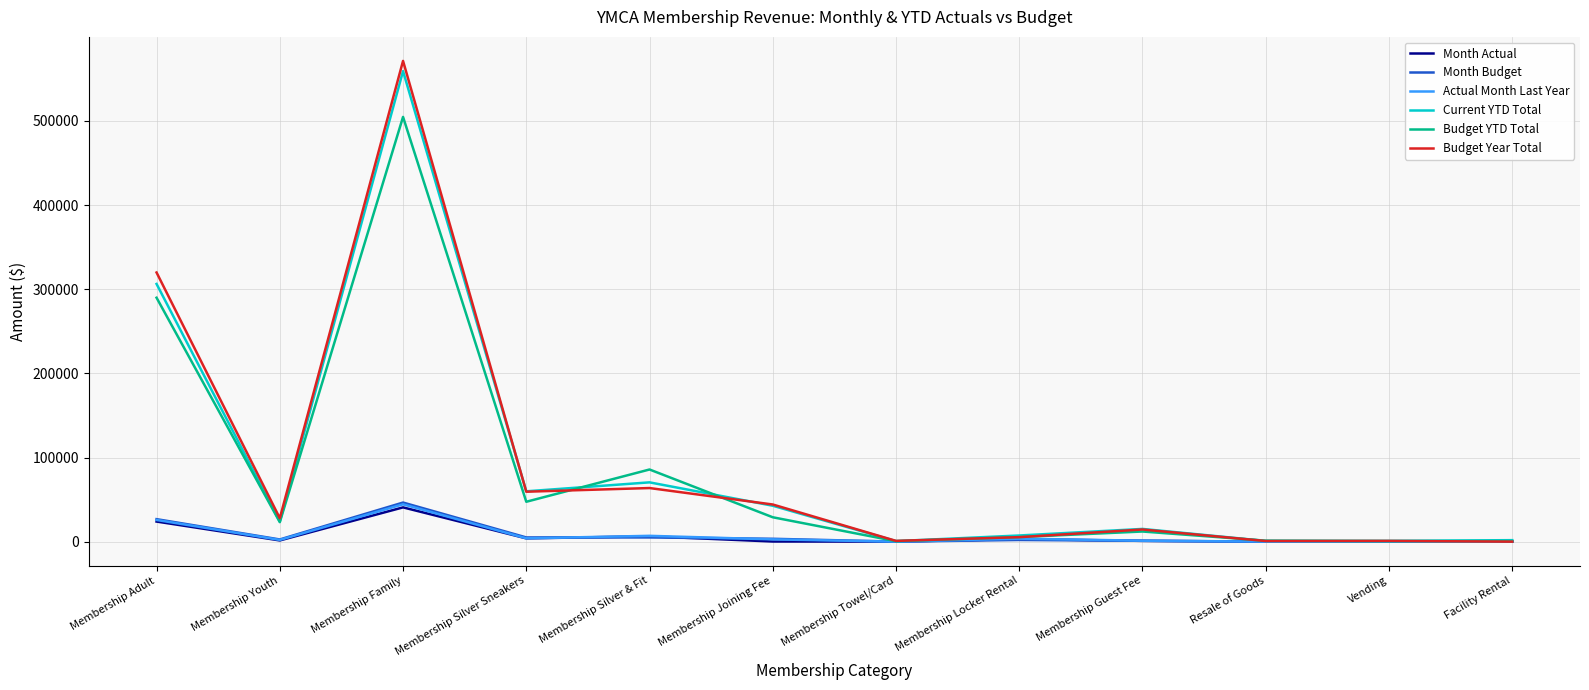

The value of Month Actual at Vending is 24314.7. True or false?

False